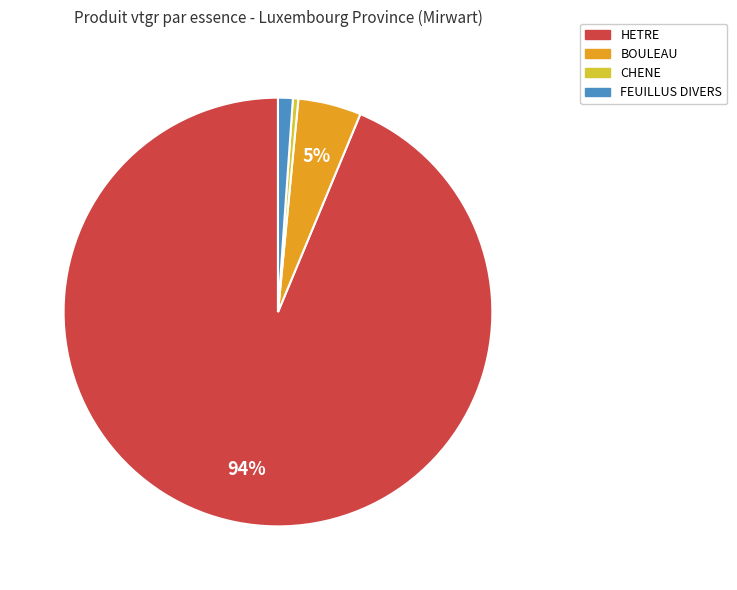

To the nearest percent, what is the average slice percentage?

25%